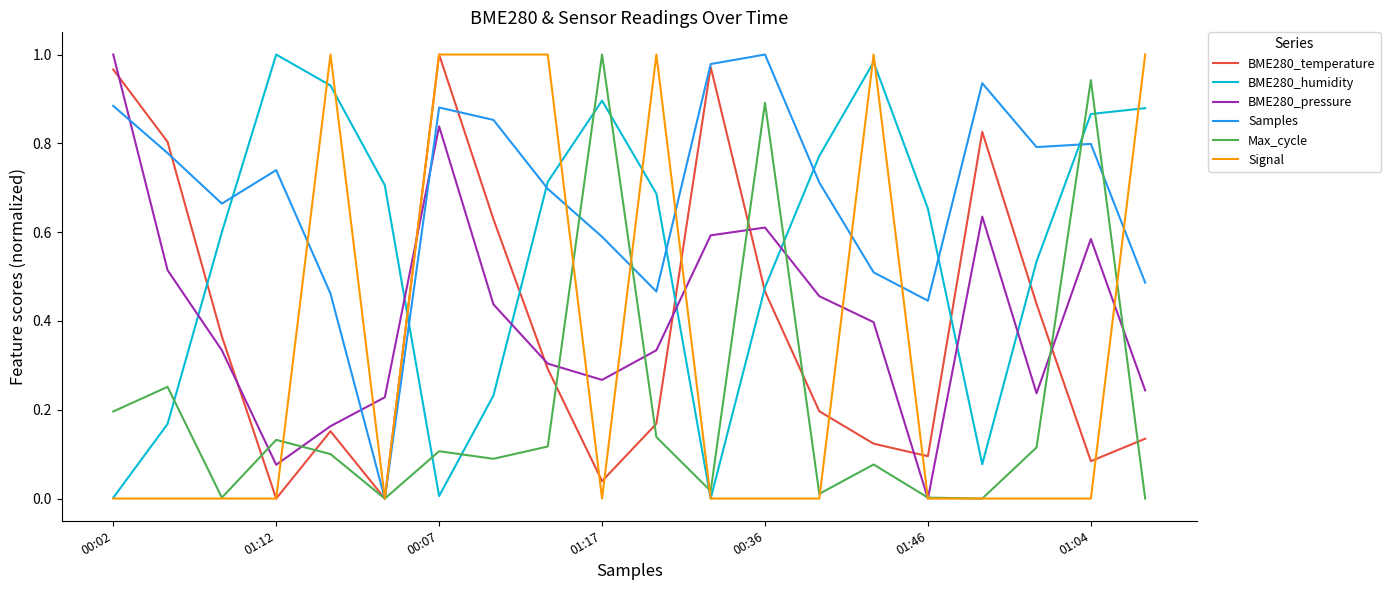

Which series has the largest total across all categories?

Samples